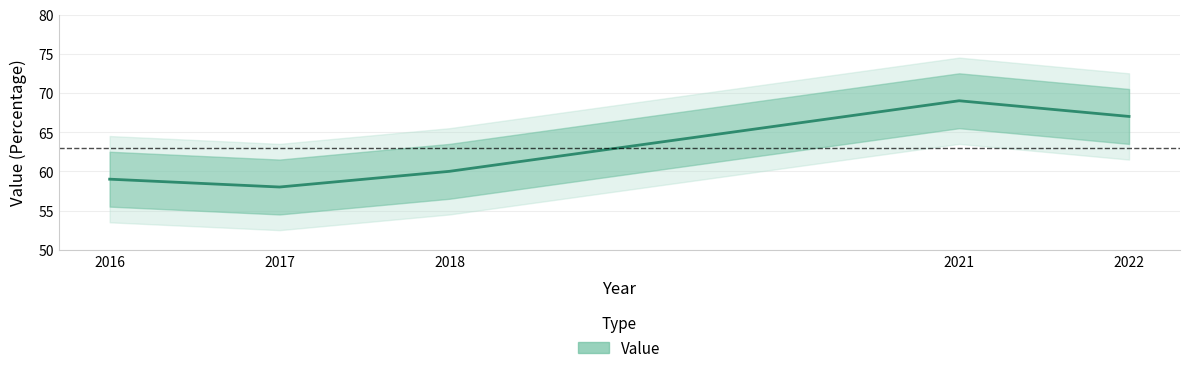

At which category does the data reach its first local valley?

2017